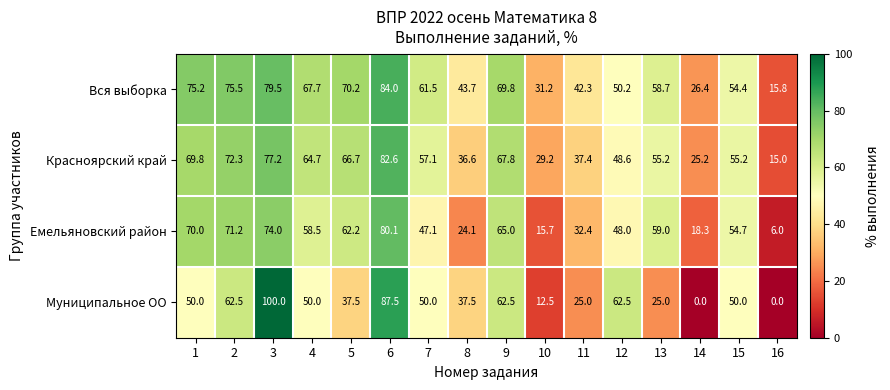

The Емельяновский район series shows 95.0 at 5. True or false?

False